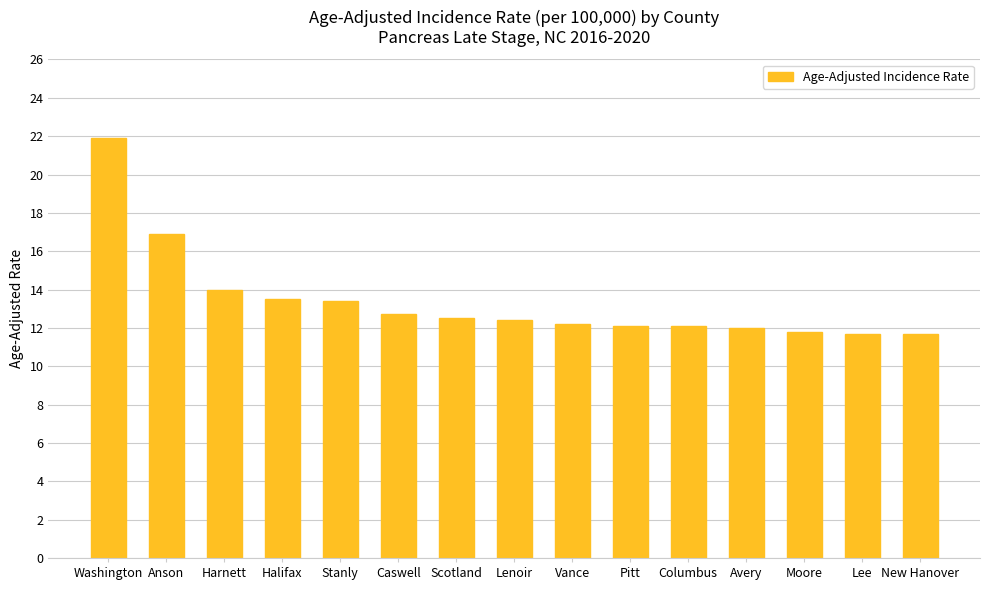

What is the difference between the second highest and minimum values?

5.2